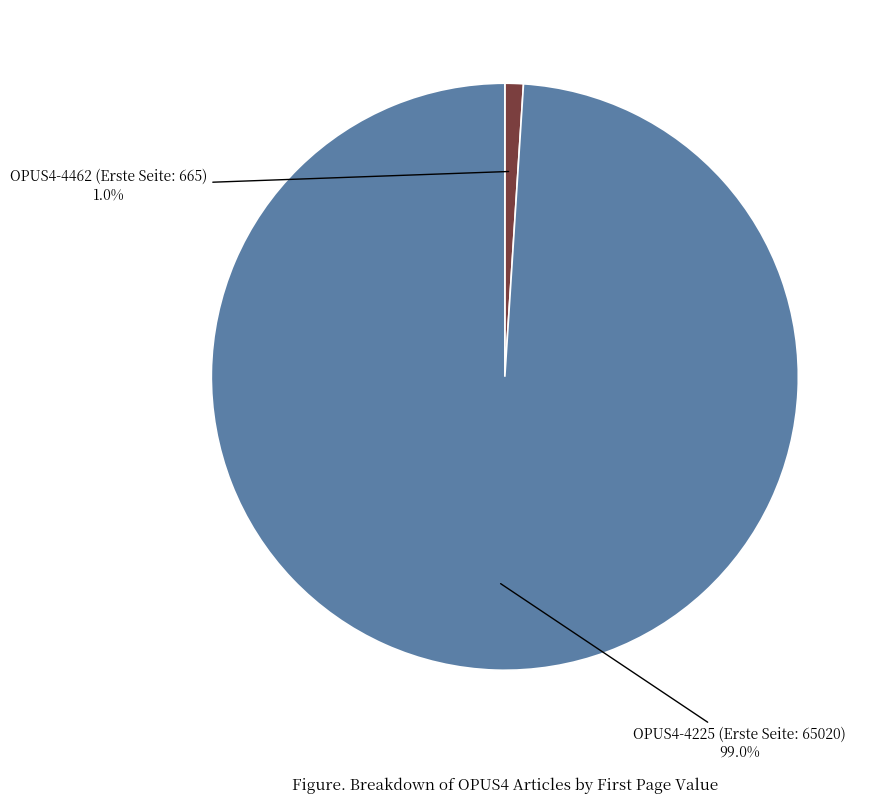

Is there a majority slice in this chart?

Yes